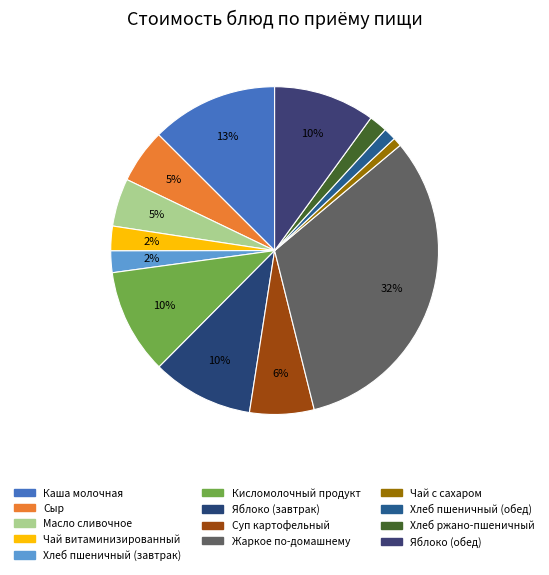

Count the number of slices in the pie.

13